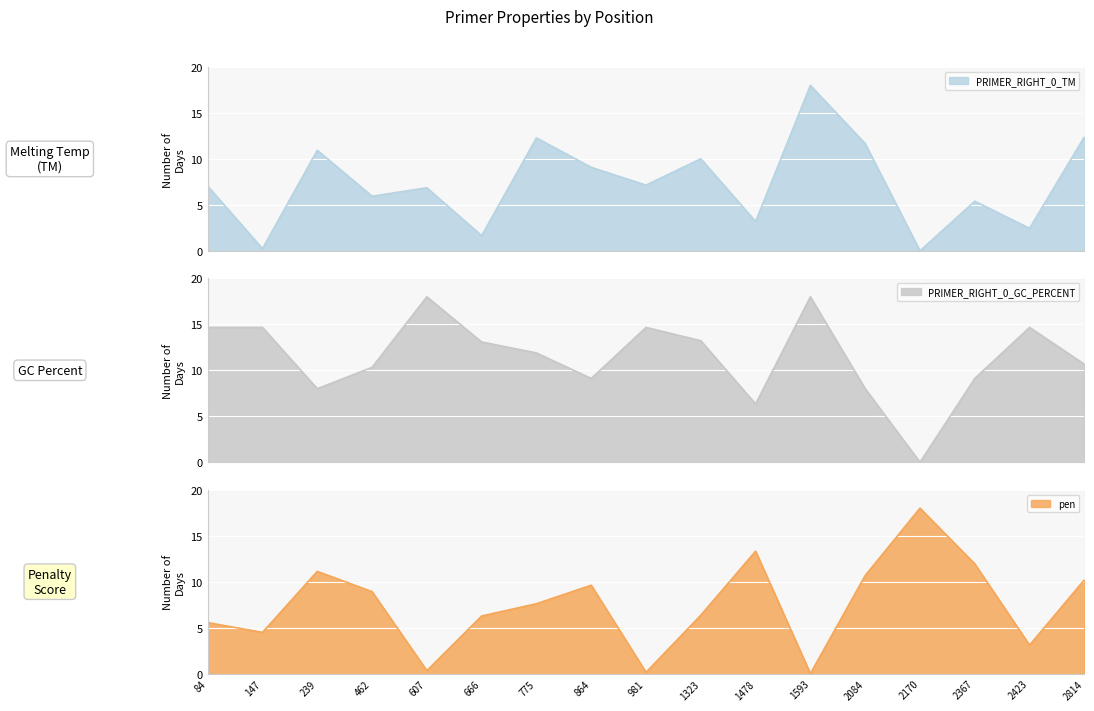

Which series ends up on top after the final intersection of pen and PRIMER_RIGHT_0_TM?

PRIMER_RIGHT_0_TM